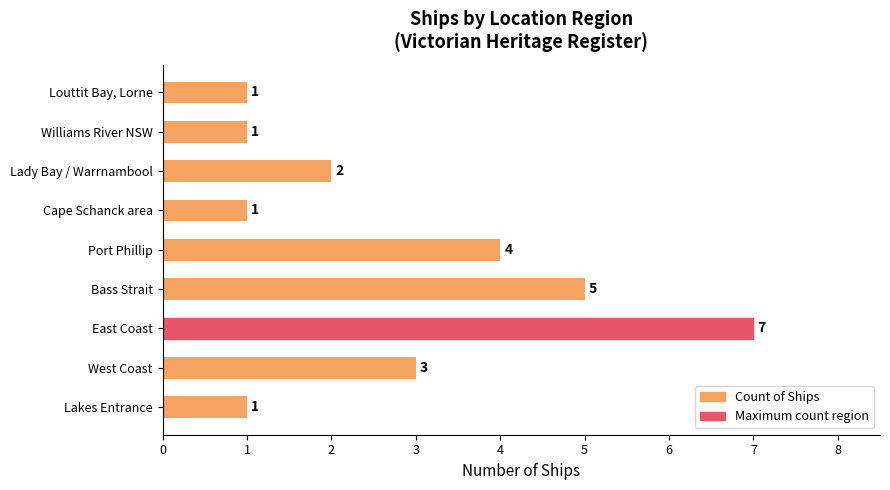

What is the sum of all values?

25